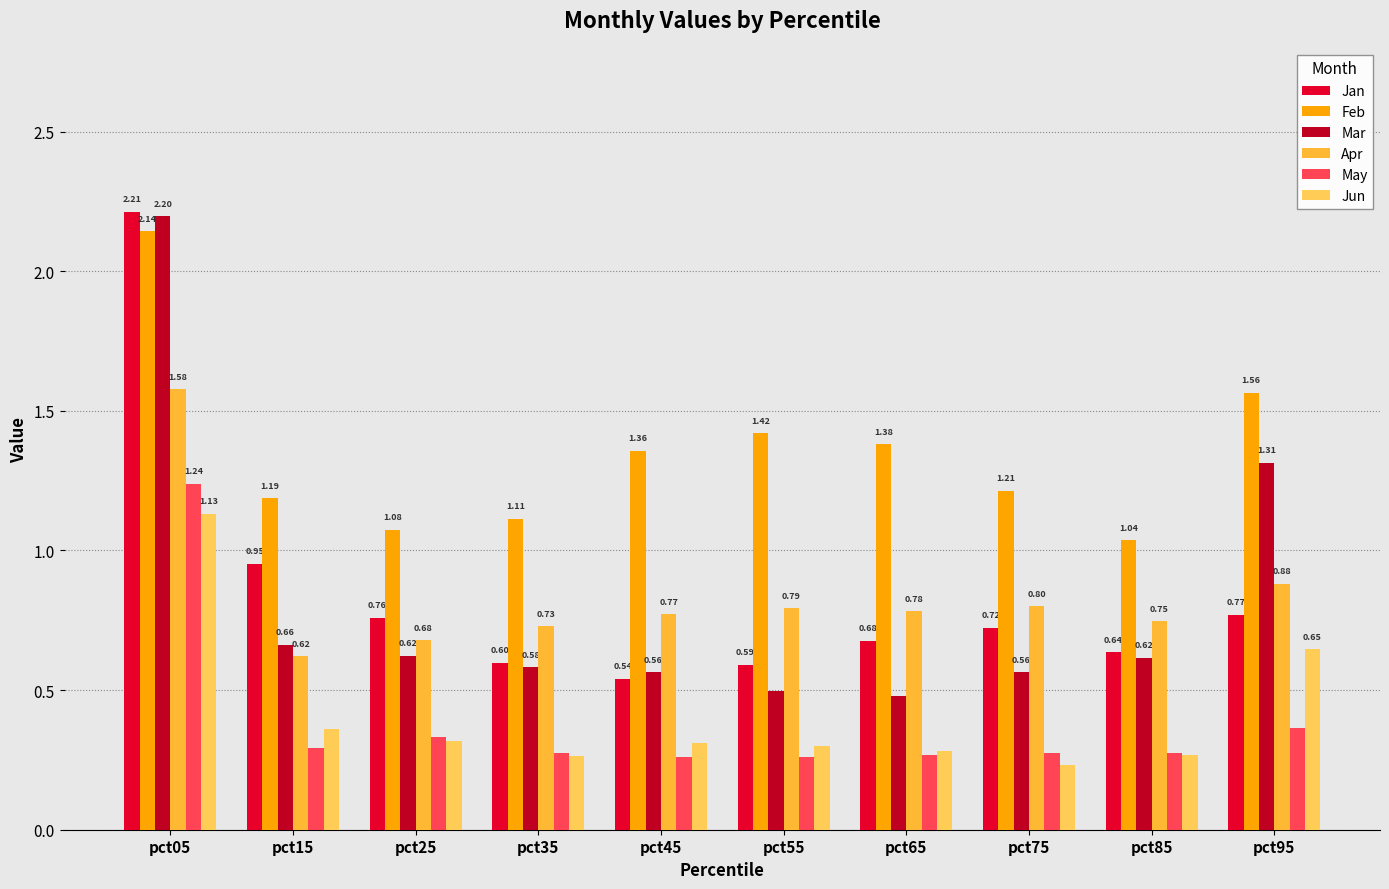

Which category has the lowest value across all series?

pct75